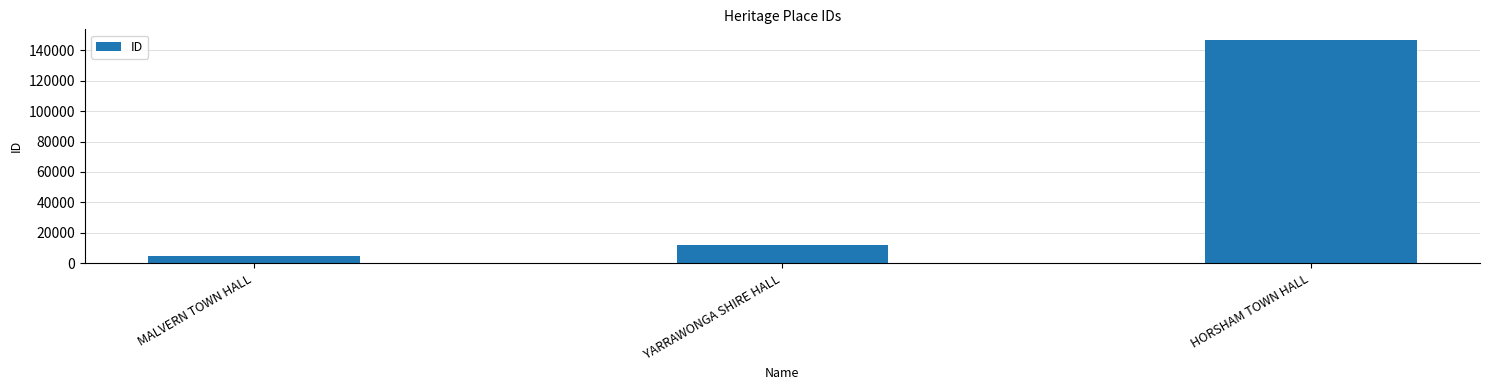

Does the chart contain any negative values?

No